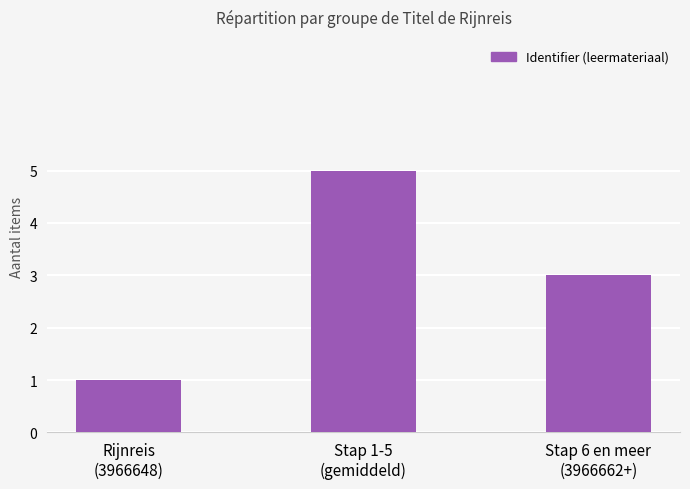

What is the average value?

3